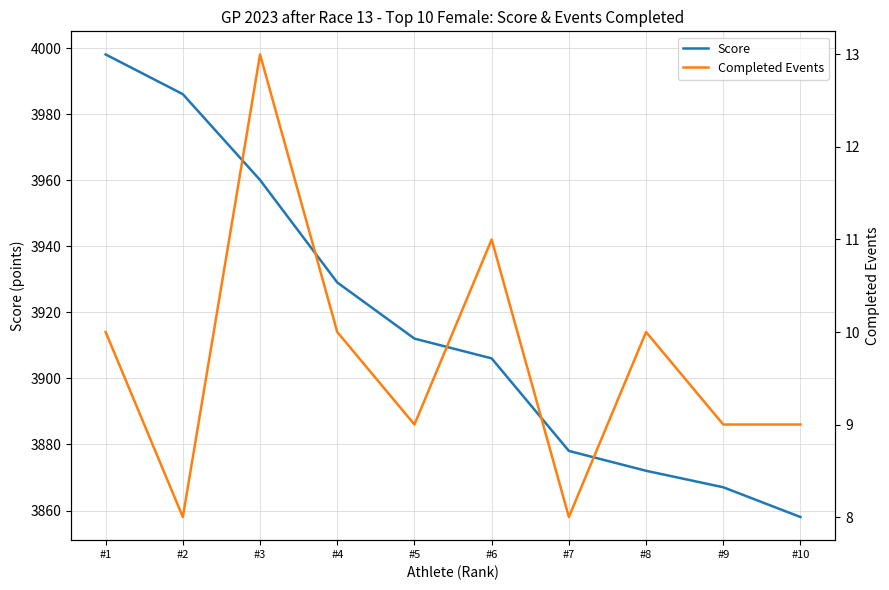

True or false: Score has a value of 3912.0 at #5.

True